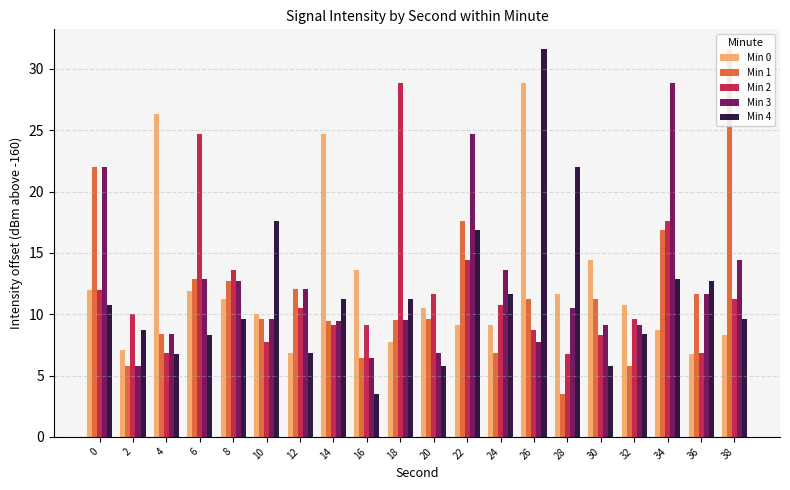

Which series changed the most between 4 and 18?

Min 2